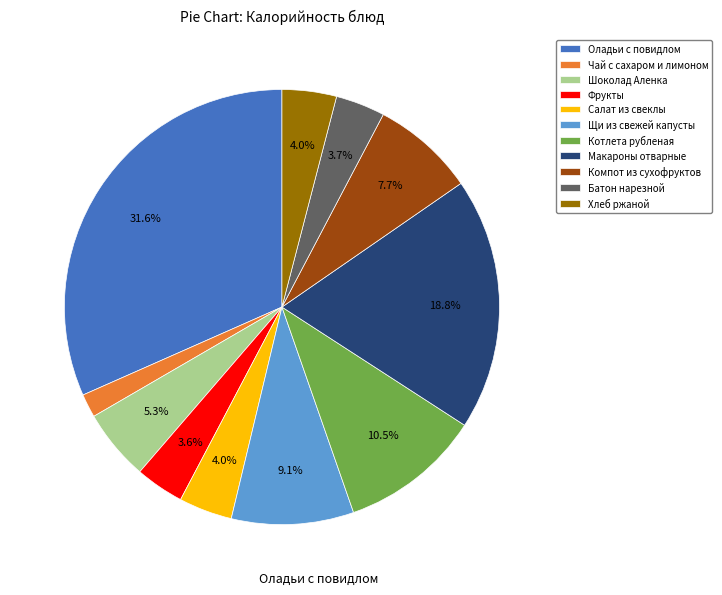

How many slices are in this pie chart?

11